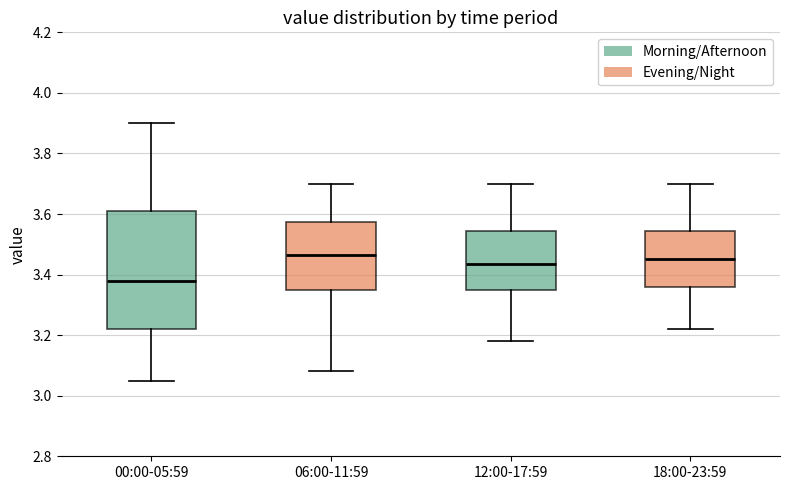

Reading left to right, read every box against the y-axis: the position of its median line, the range the box covers, and the ends of its whiskers. The values are not printed on the chart, so give them approximately, as read against the axis.

00:00-05:59: median 3.38, box 3.22 to 3.62, whiskers 3.06 to 3.90
06:00-11:59: median 3.46, box 3.36 to 3.58, whiskers 3.08 to 3.70
12:00-17:59: median 3.44, box 3.36 to 3.54, whiskers 3.18 to 3.70
18:00-23:59: median 3.46, box 3.36 to 3.54, whiskers 3.22 to 3.70